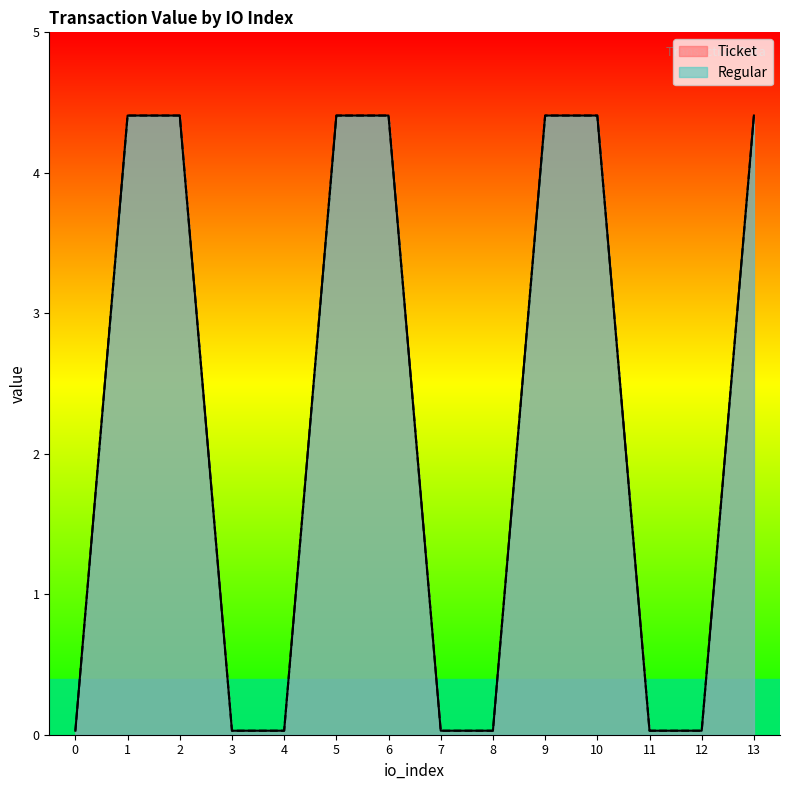

What value does the Regular series have at 6?

4.4